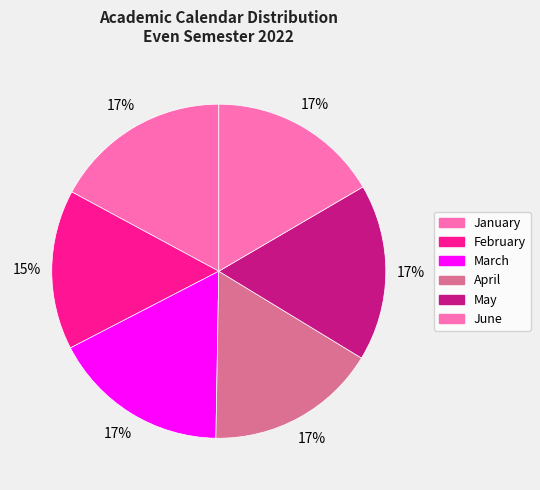

Count the number of slices in the pie.

6